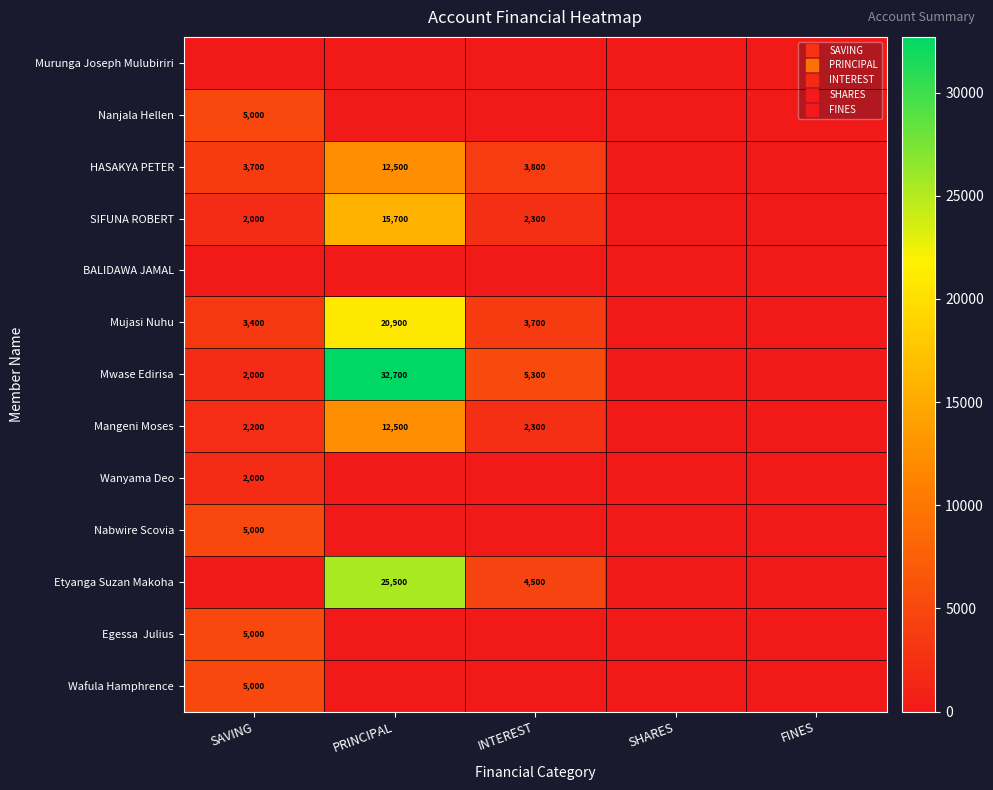

The value of Egessa Julius at PRINCIPAL is 2537. True or false?

False